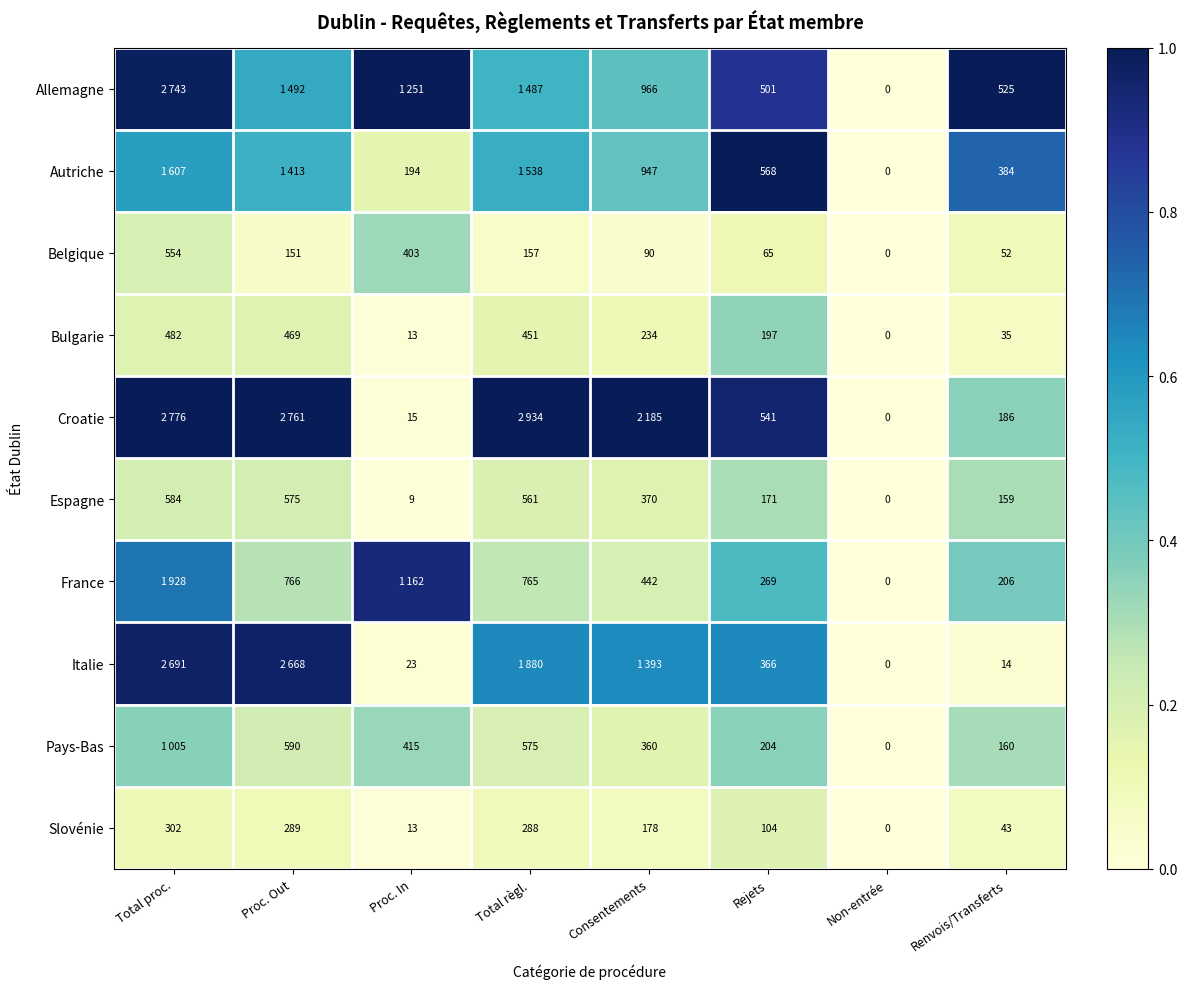

How many data points does each series have?

8